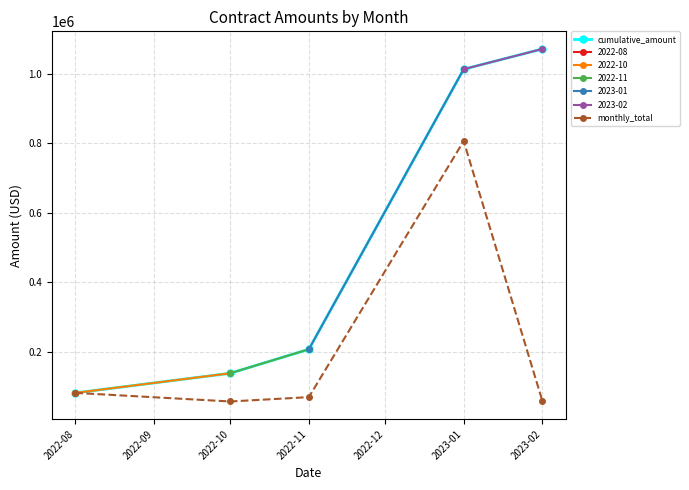

The value of monthly_total at 2022-11 is 69064.3. True or false?

True